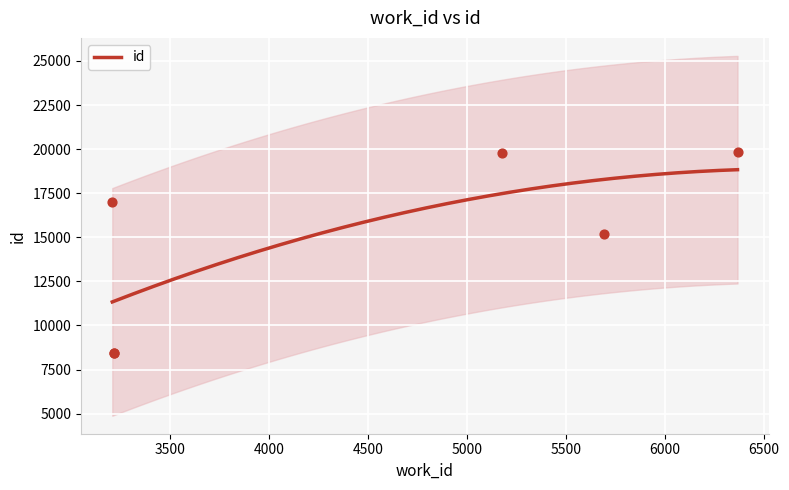

Between 3216 and 5175, which is larger?

5175